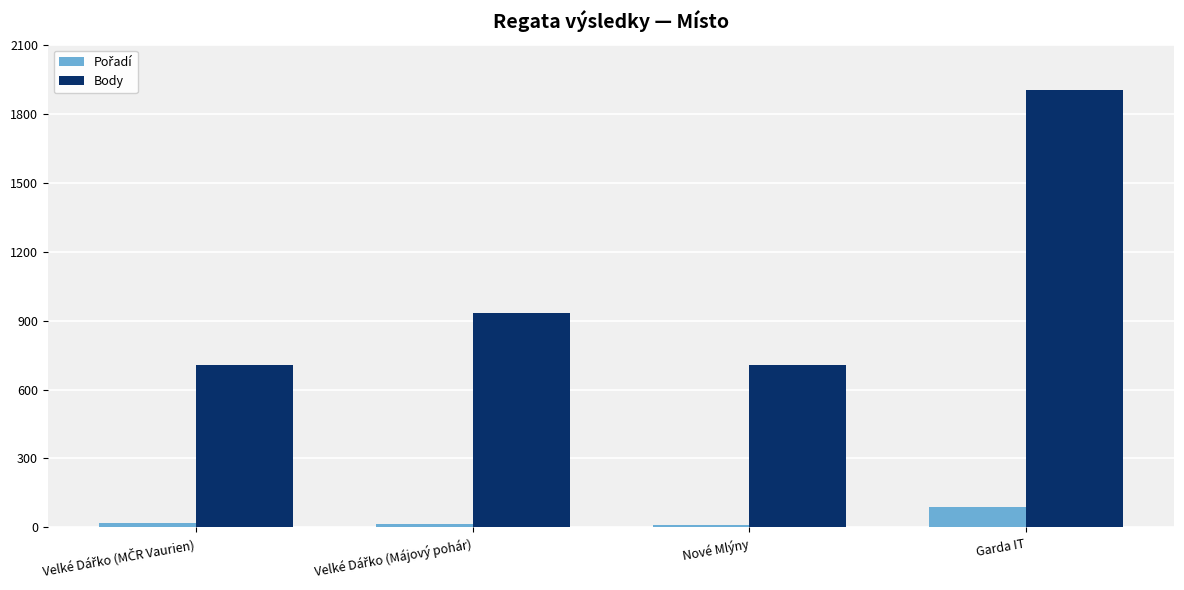

Read the Body value at Garda IT.

1904